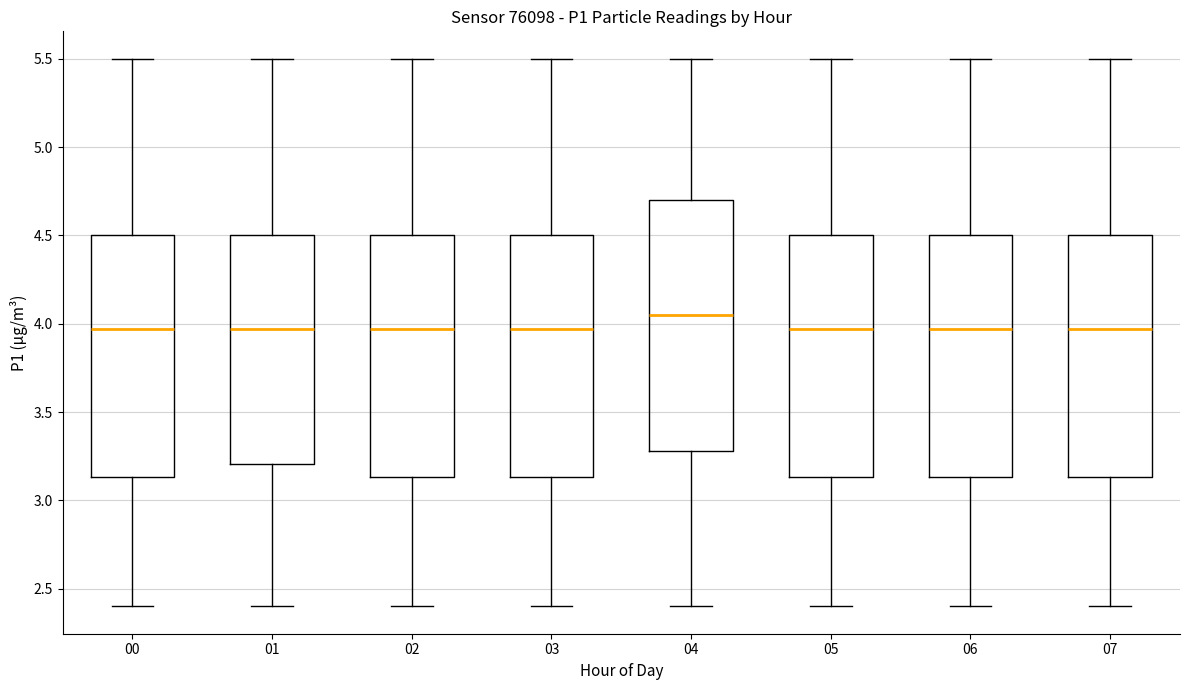

Reading left to right, read every box against the y-axis: the position of its median line, the range the box covers, and the ends of its whiskers. The values are not printed on the chart, so give them approximately, as read against the axis.

00: median 3.95, box 3.15 to 4.50, whiskers 2.40 to 5.50
01: median 3.95, box 3.20 to 4.50, whiskers 2.40 to 5.50
02: median 3.95, box 3.15 to 4.50, whiskers 2.40 to 5.50
03: median 3.95, box 3.15 to 4.50, whiskers 2.40 to 5.50
04: median 4.05, box 3.30 to 4.70, whiskers 2.40 to 5.50
05: median 3.95, box 3.15 to 4.50, whiskers 2.40 to 5.50
06: median 3.95, box 3.15 to 4.50, whiskers 2.40 to 5.50
07: median 3.95, box 3.15 to 4.50, whiskers 2.40 to 5.50